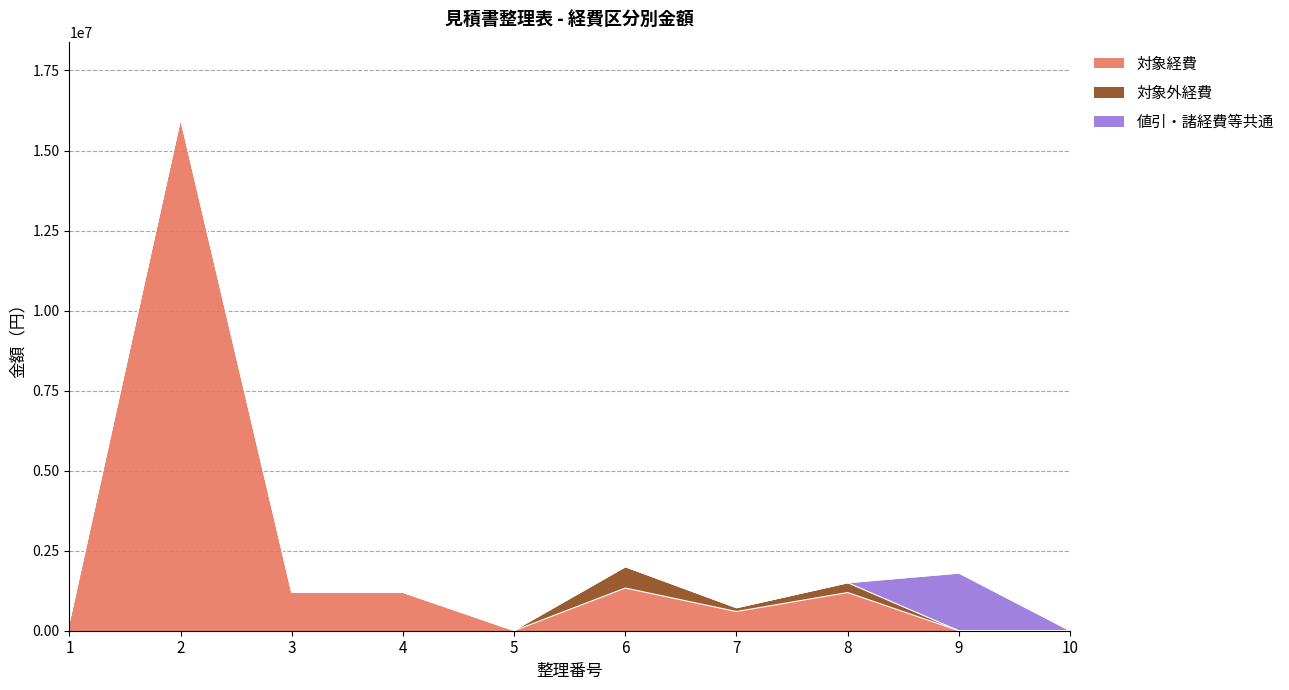

What is the average value of the 対象経費 series?

2177254